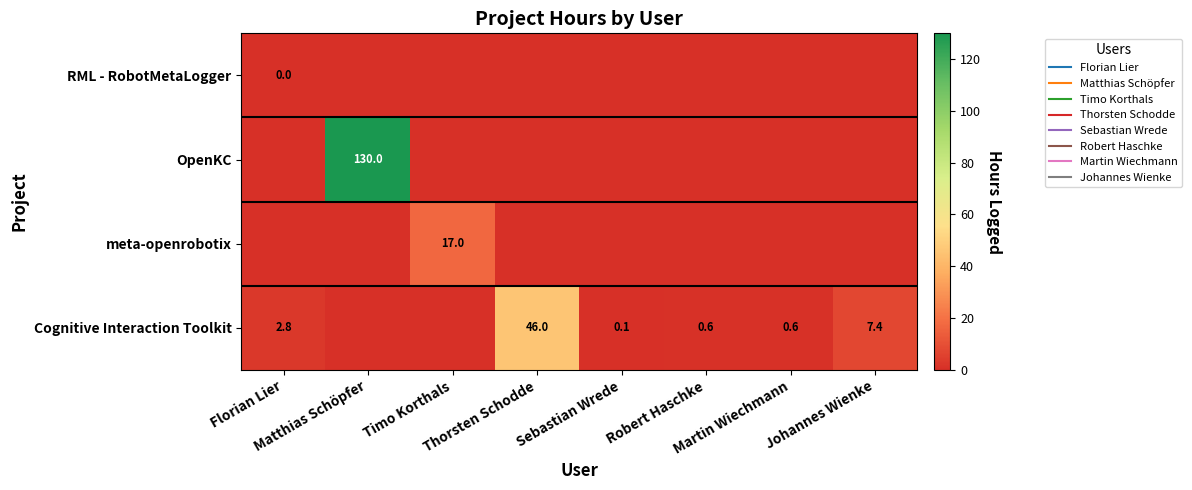

Which series has the widest spread of values?

OpenKC